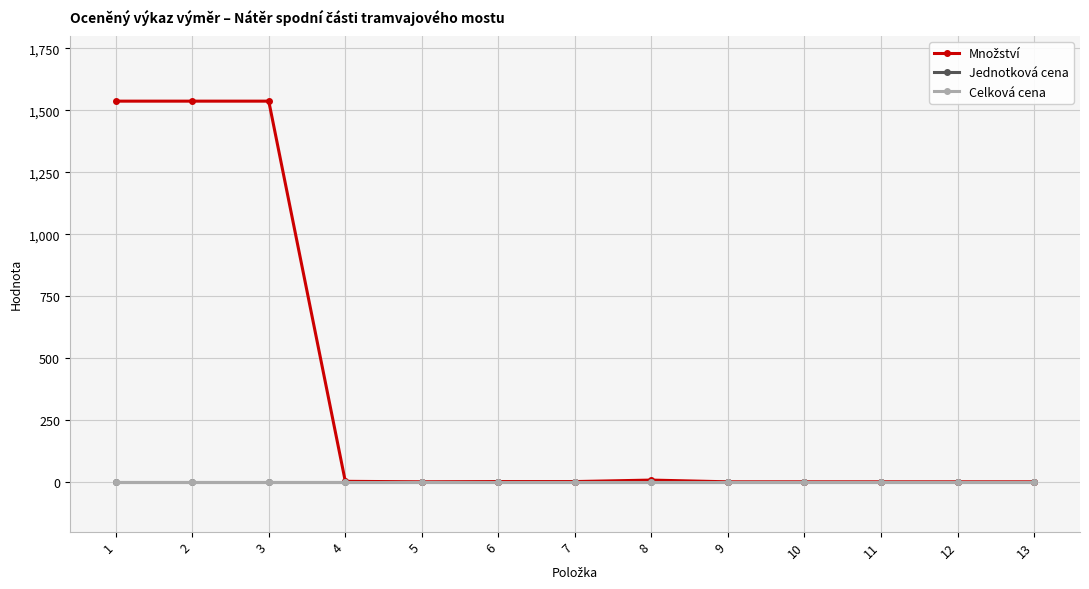

Does the chart have visible grid lines?

Yes